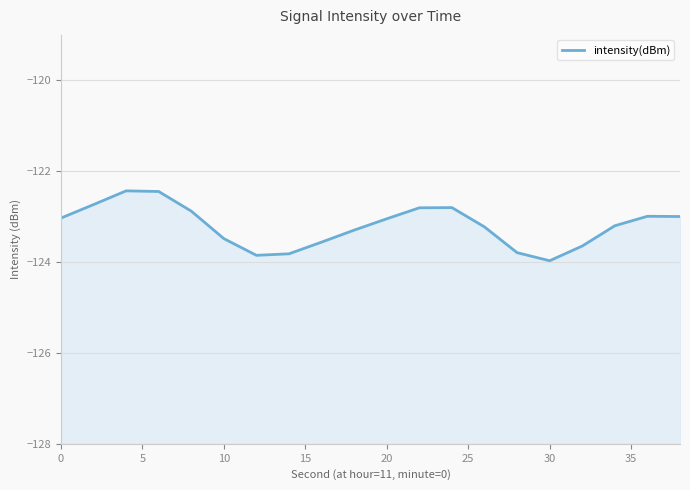

Reading left to right, what are all the values shown in this chart?

-123.0	-122.7	-122.4	-122.4	-122.9	-123.5	-123.9	-123.8	-123.6	-123.3	-123.0	-122.8	-122.8	-123.2	-123.8	-124.0	-123.6	-123.2	-123.0	-123.0